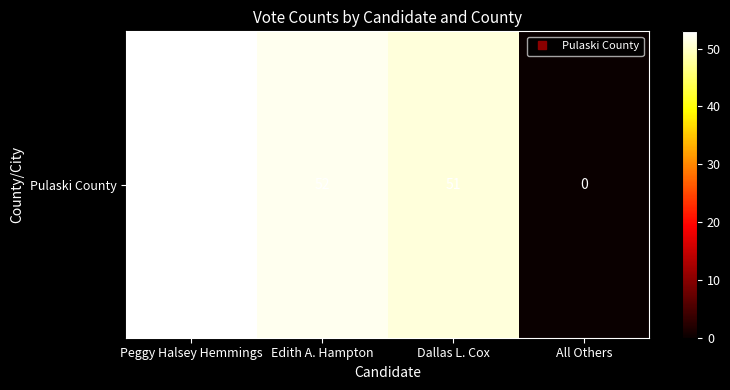

Read the value at Edith A. Hampton, to the nearest 5.

50